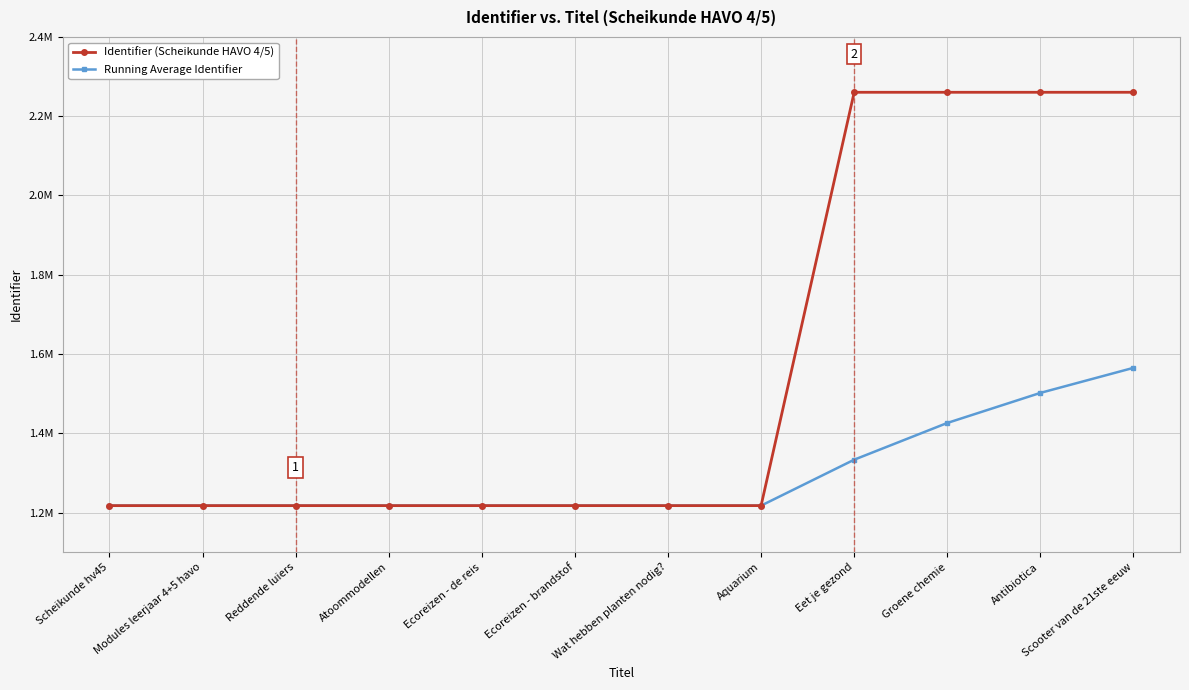

True or false: Running Average Identifier and Identifier (Scheikunde HAVO 4/5) cross at least once.

False